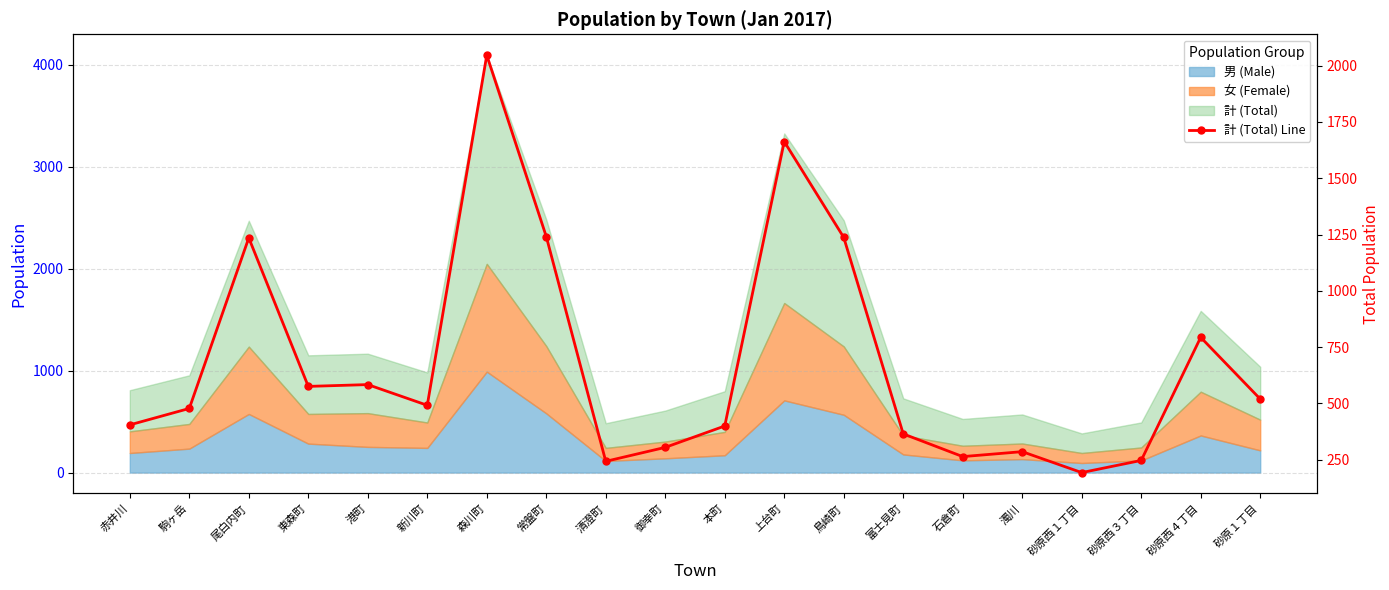

Rank the categories by value from lowest to highest.

砂原西１丁目, 清澄町, 砂原西３丁目, 石倉町, 濁川, 御幸町, 富士見町, 本町, 赤井川, 駒ヶ岳, 新川町, 砂原１丁目, 東森町, 港町, 砂原西４丁目, 尾白内町, 鳥崎町, 常盤町, 上台町, 森川町